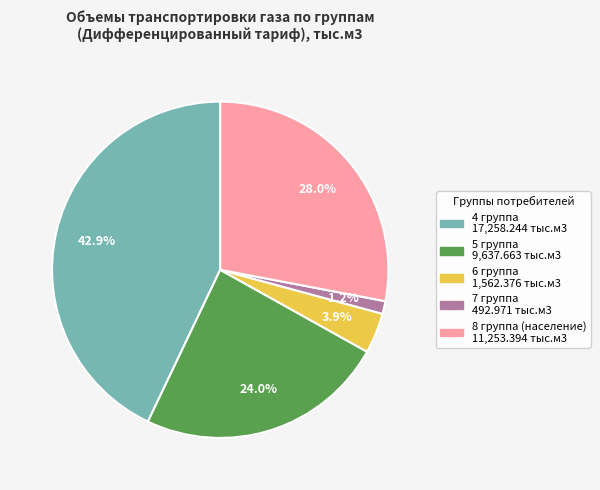

Is there a majority slice in this chart?

No